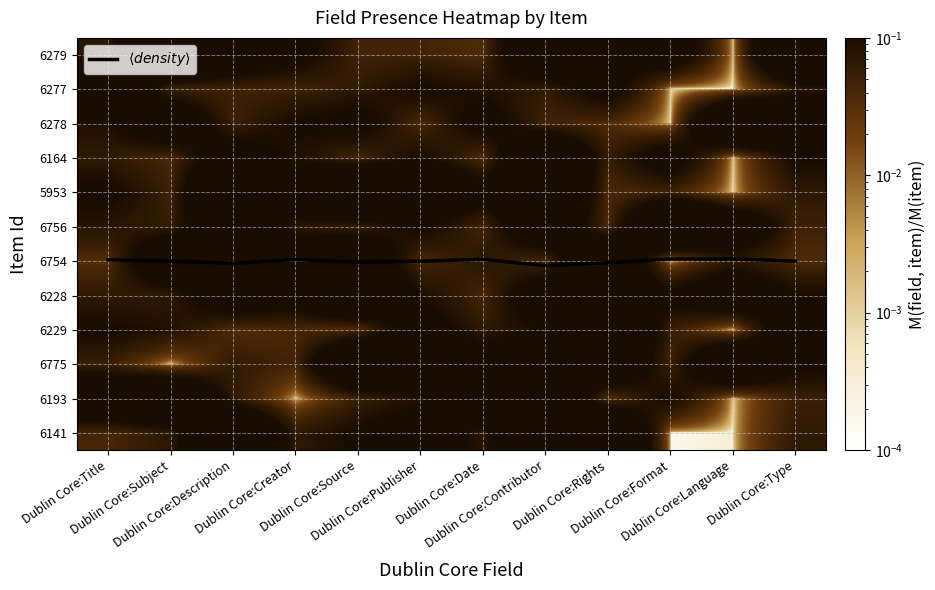

How many data points does each series have?

12